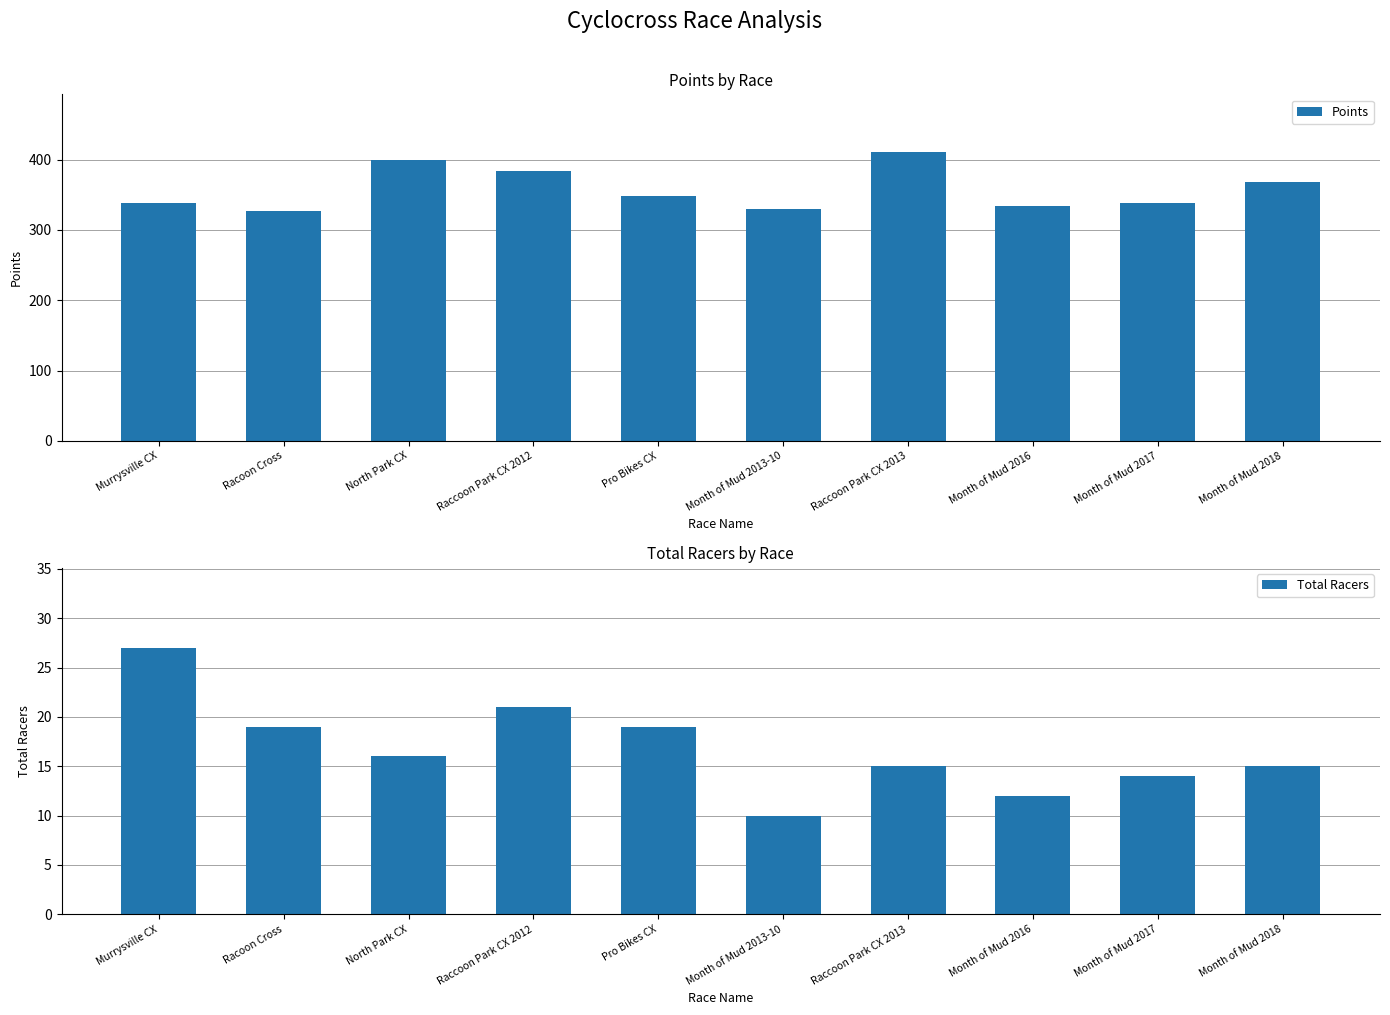

How many values in the Points series exceed 348?

5